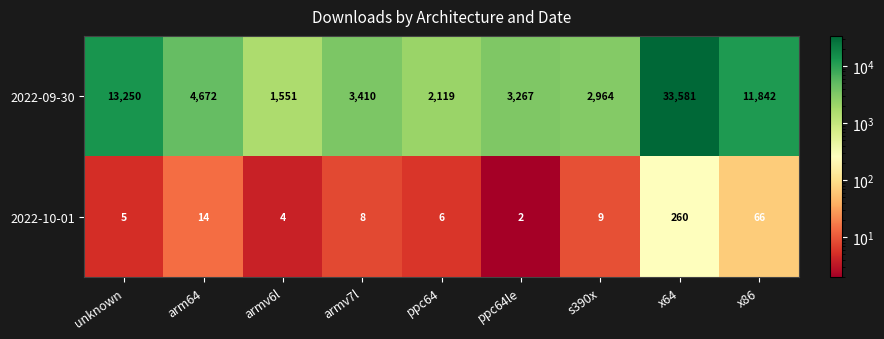

Rank the series by their maximum value, from highest to lowest.

2022-09-30, 2022-10-01